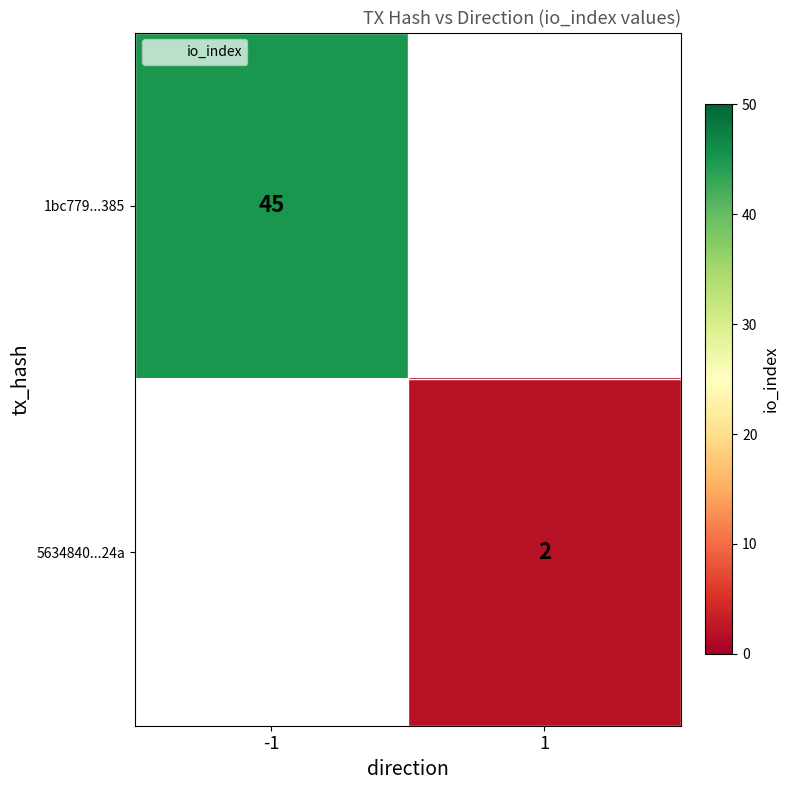

The 1bc779...385 series shows 27 at -1. True or false?

False